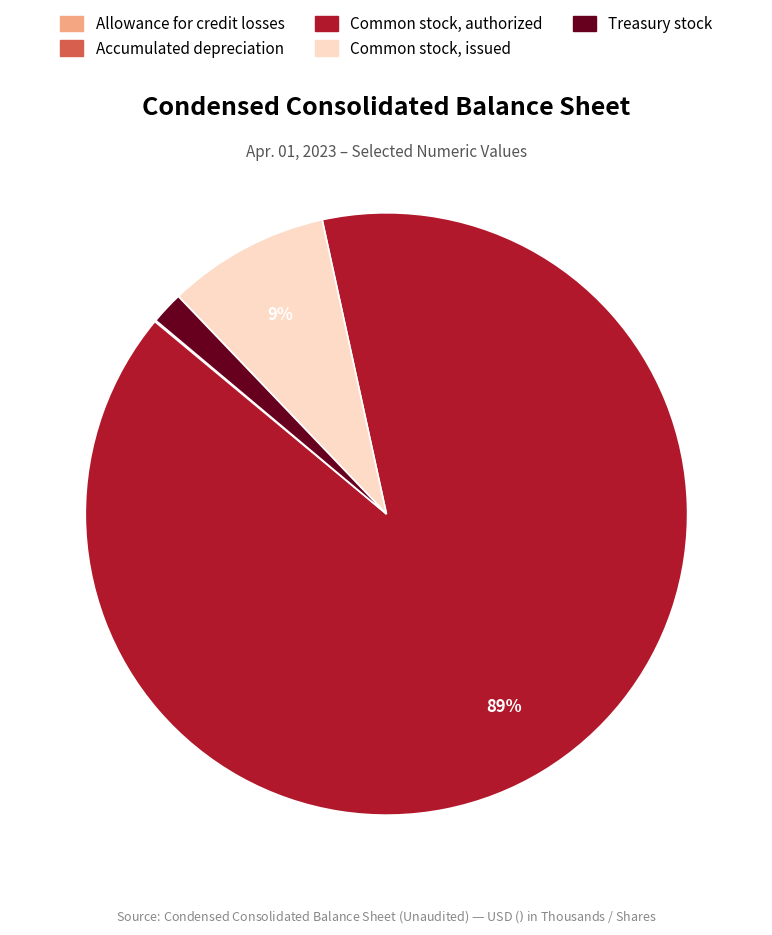

To the nearest percent, what is the difference between the largest and smallest slice percentages?

89%